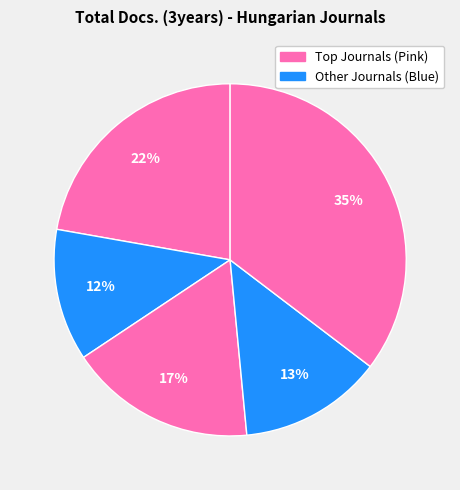

Count the number of slices in the pie.

5